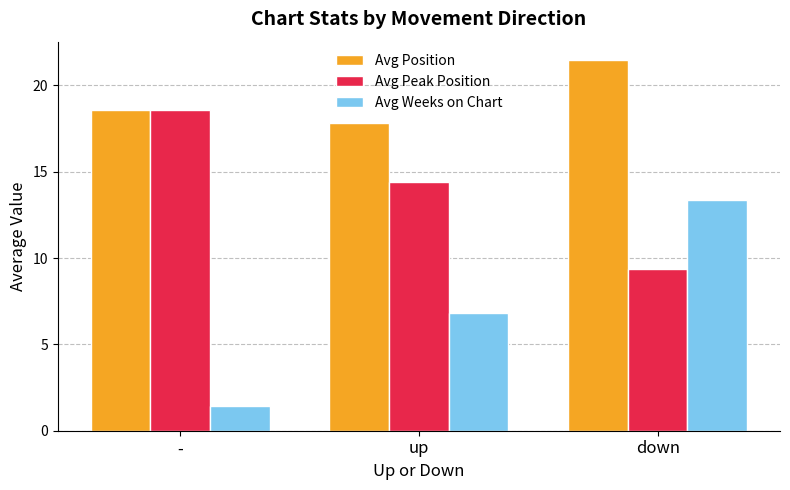

What is the spread (max minus min) of values at -?

17.1